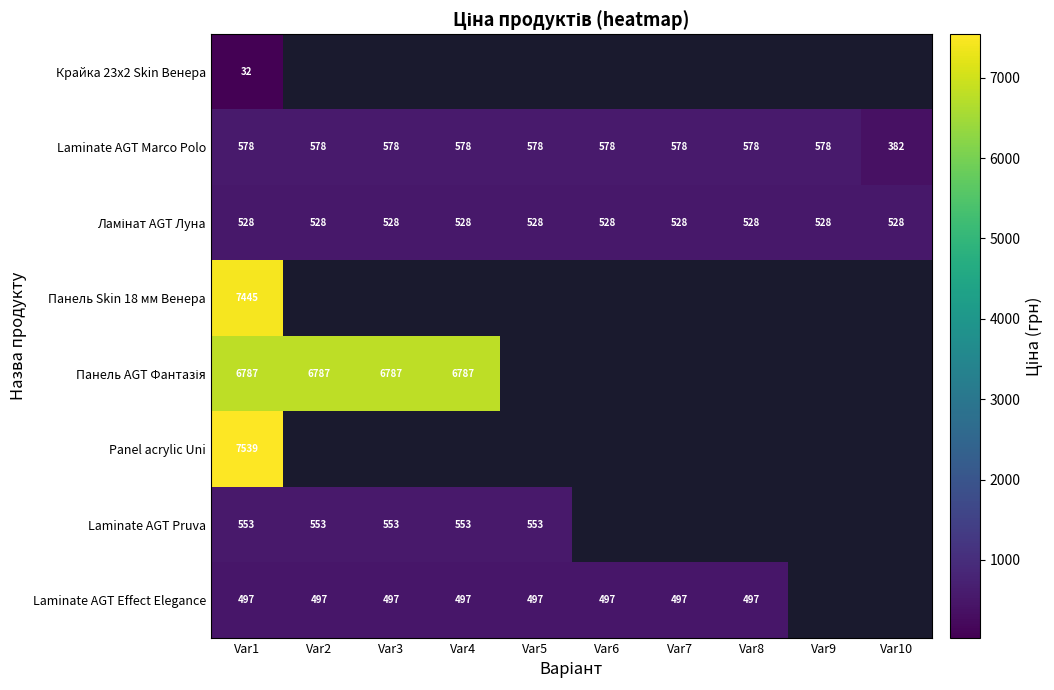

Is it true that Панель AGT Фантазія equals 6787.1 at Var3?

True